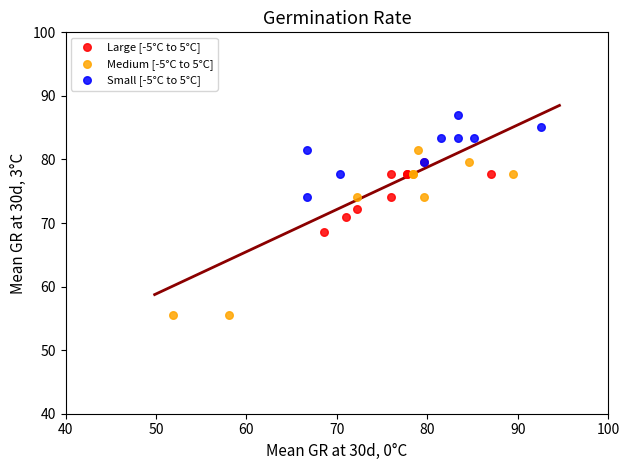

What are all the series names shown in the legend?

Large [-5°C to 5°C], Medium [-5°C to 5°C], Small [-5°C to 5°C]